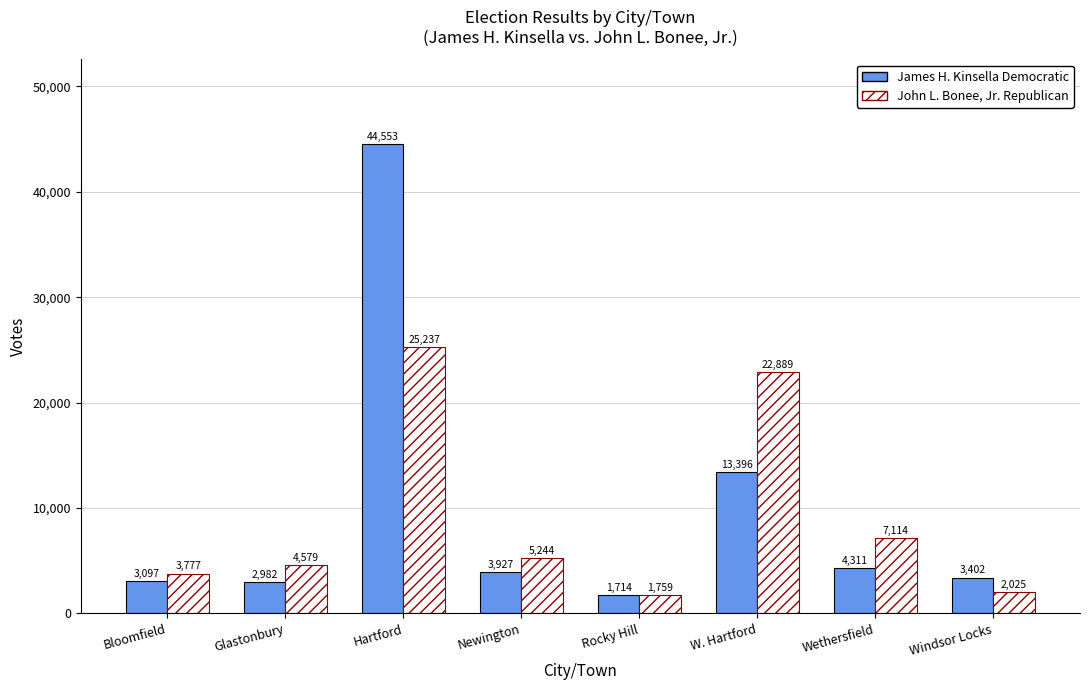

Rank the series at W. Hartford from highest to lowest value.

John L. Bonee, Jr. Republican, James H. Kinsella Democratic